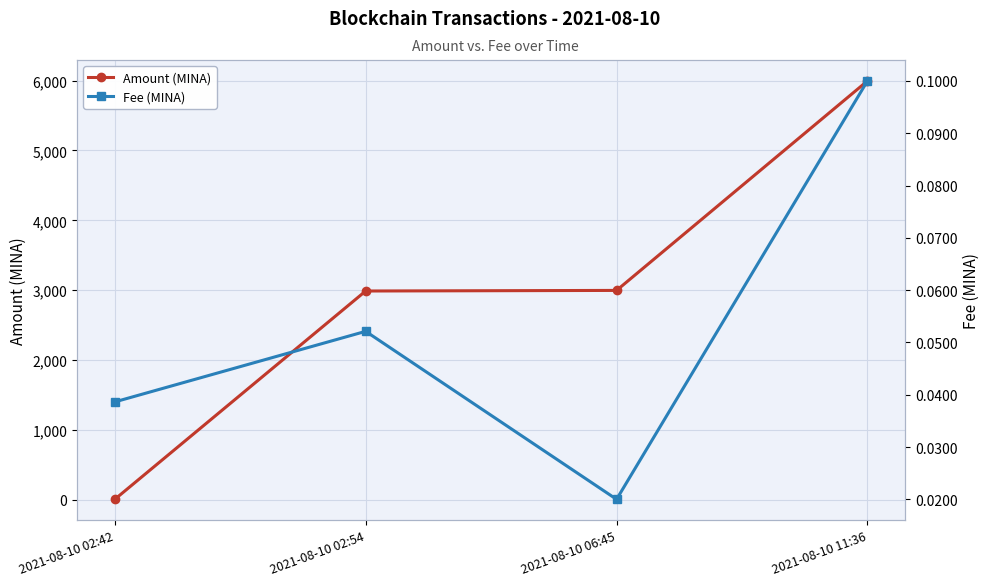

True or false: Amount (MINA) has a value of 5994.3 at 2021-08-10 11:36.

True